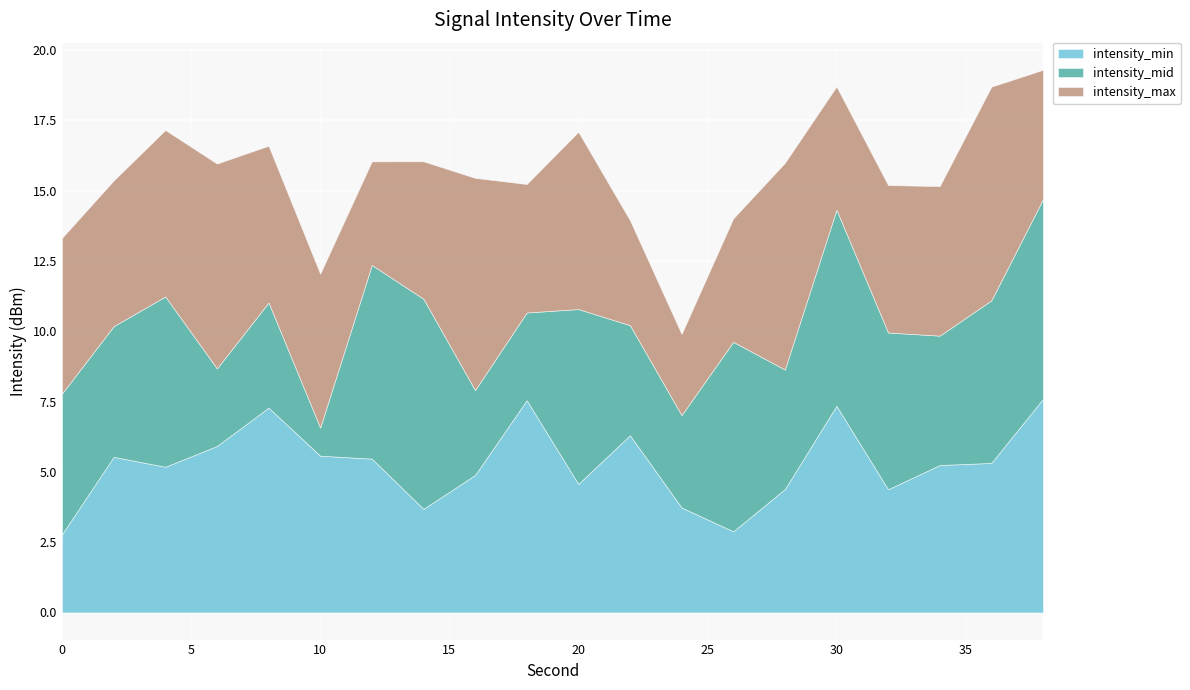

How many series are shown in this chart?

3